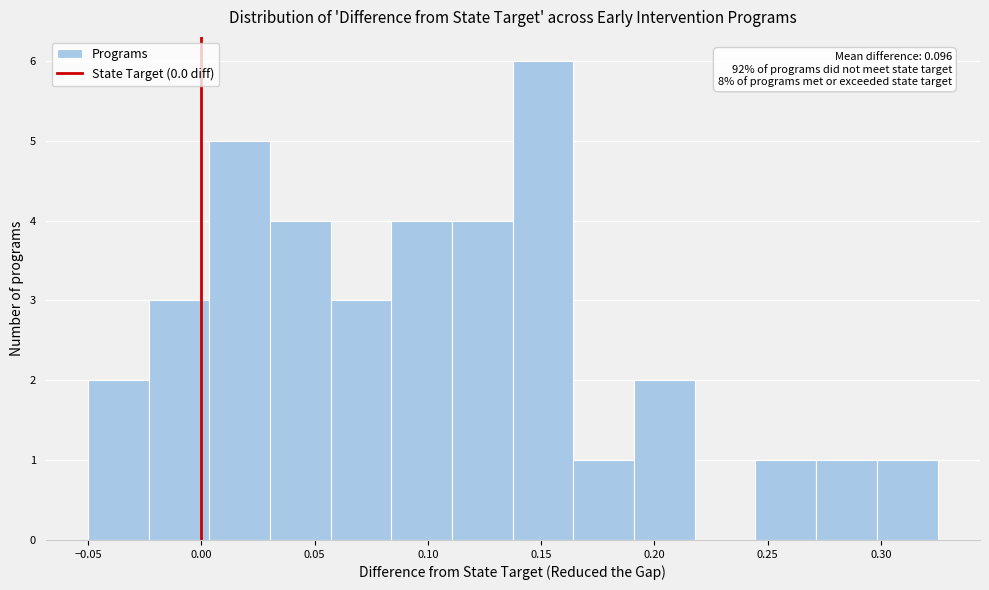

Which range on the x-axis has the tallest bar?

0.140 to 0.165